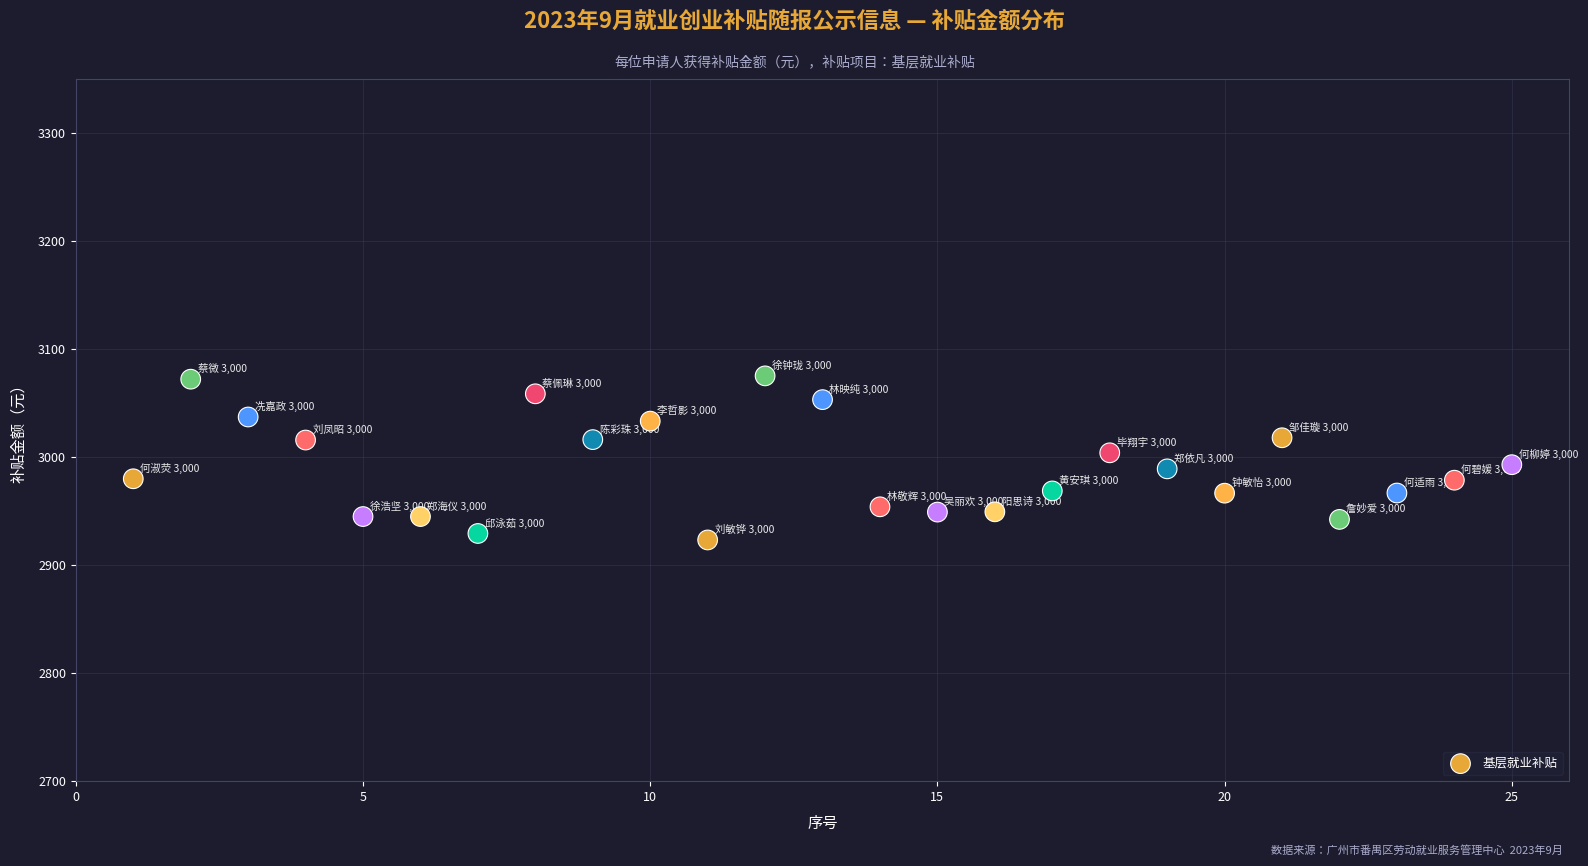

What is the range of X values (max minus min)?

24.0